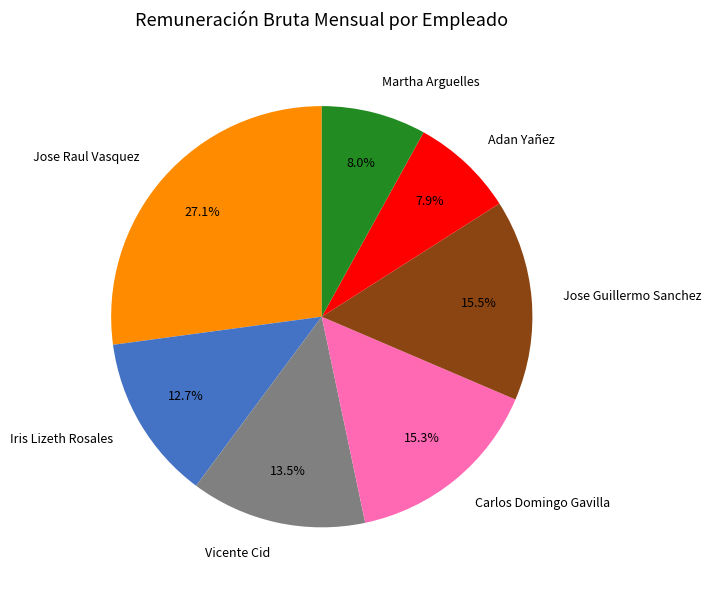

The Jose Raul Vasquez slice represents 39% of the pie. True or false?

False